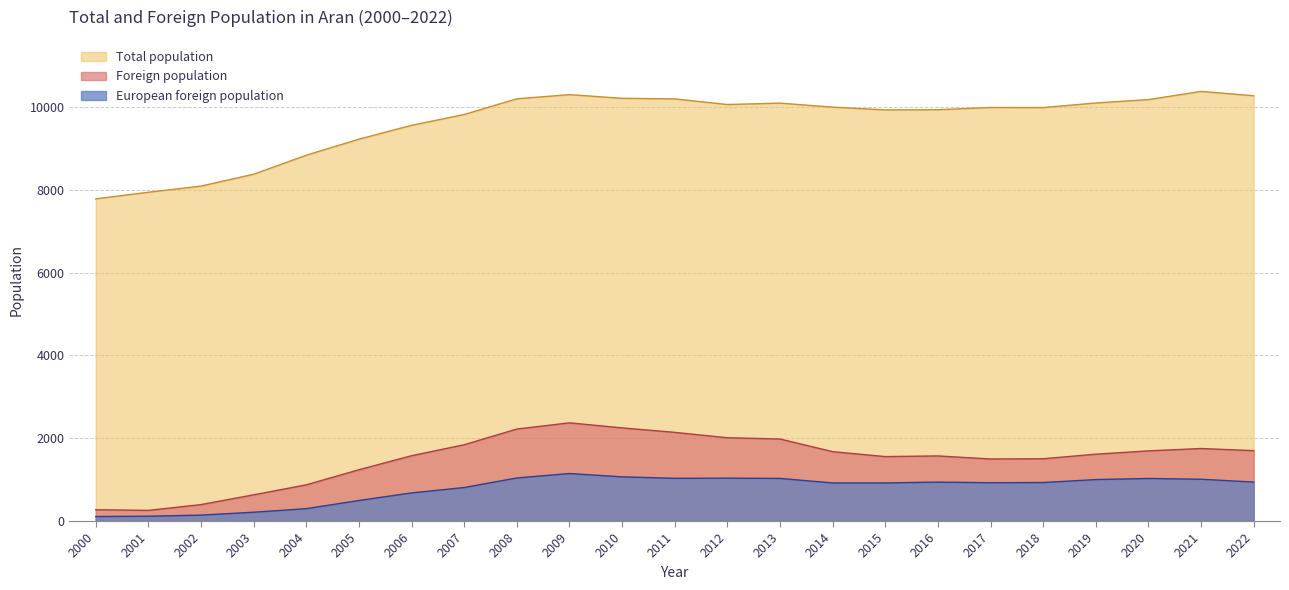

What is the spread (max minus min) of values at 2021?

9363